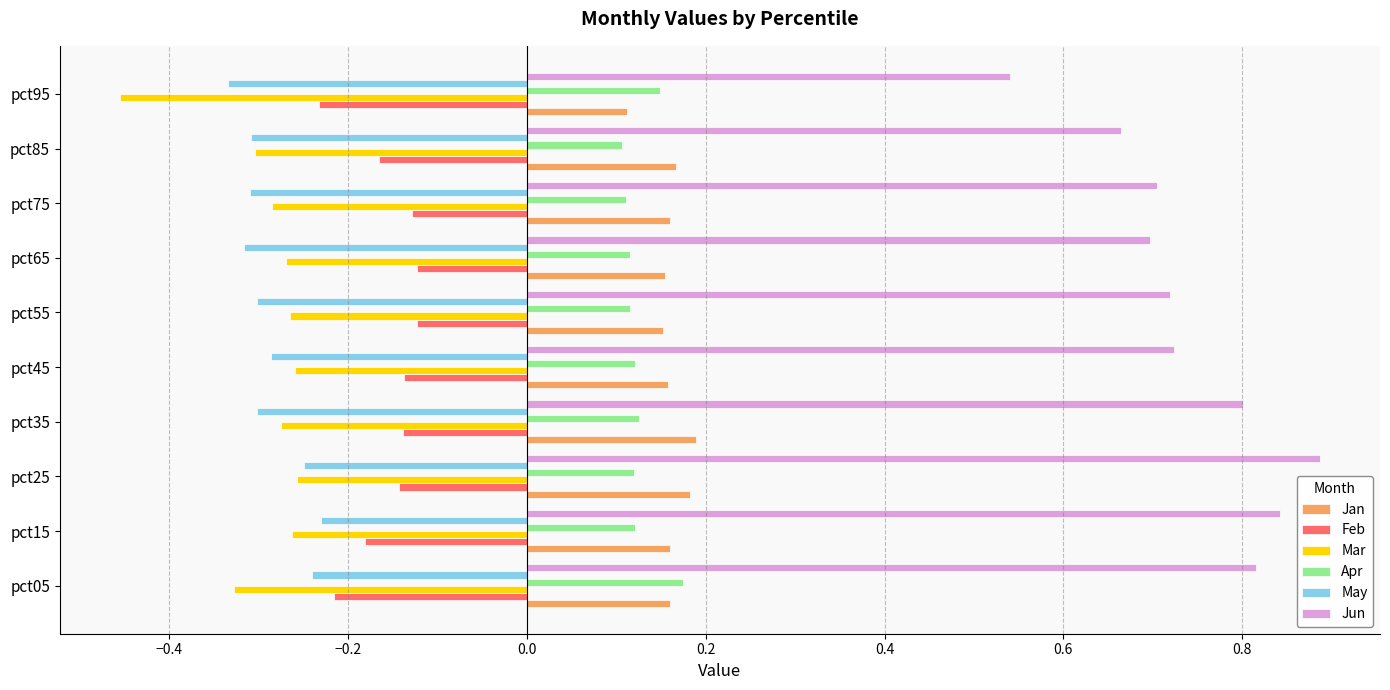

What are all the series names shown in the legend?

Jan, Feb, Mar, Apr, May, Jun